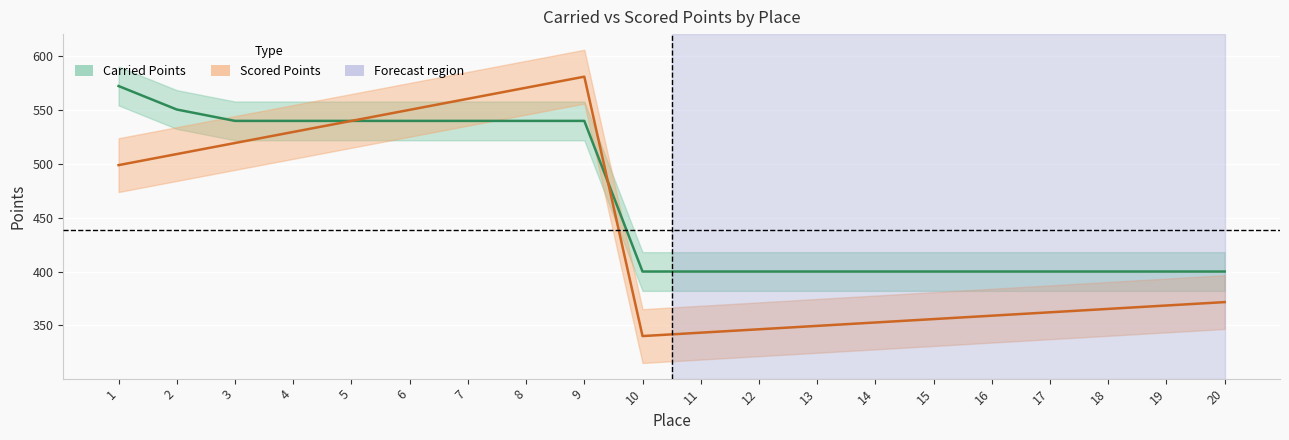

Is it true that Scored Points equals 111.5 at 11?

False